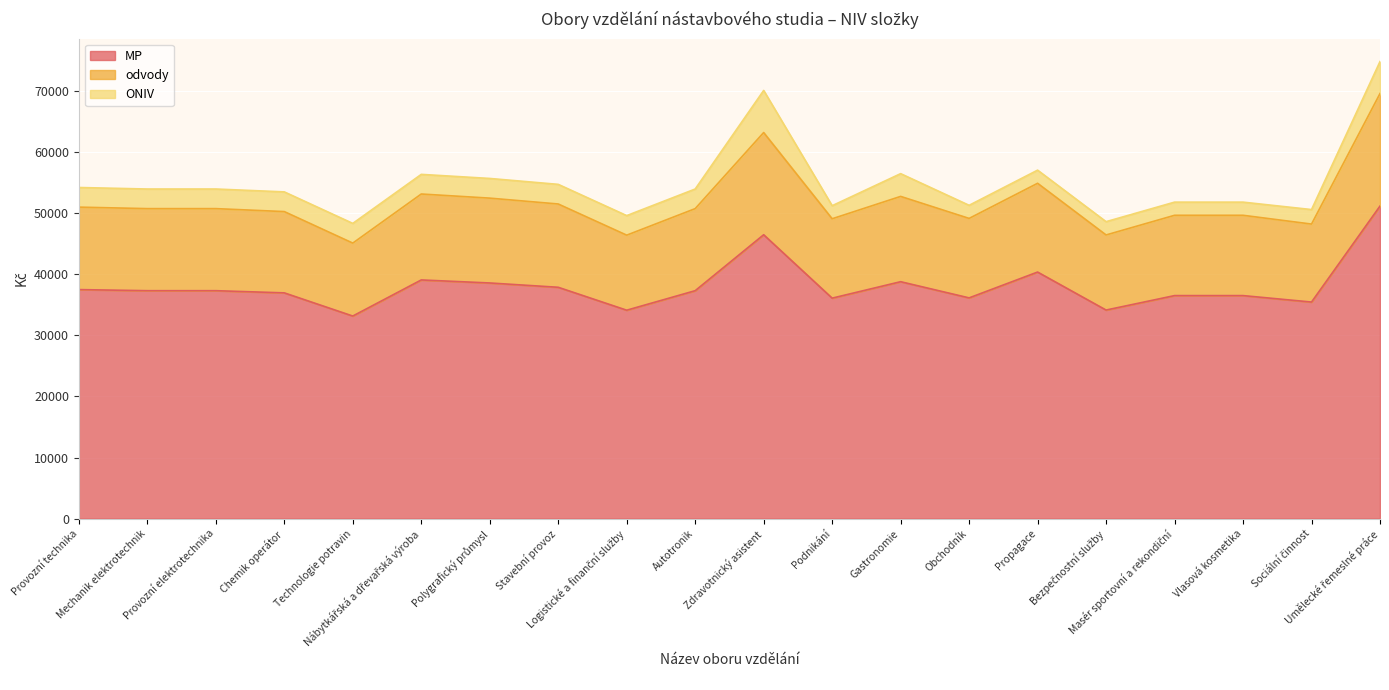

What is the sum of the MP values at Logistické a finanční služby and Stavební provoz?

71965